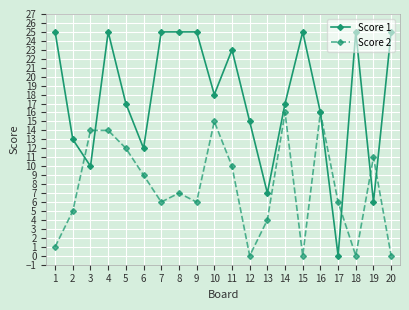

What is the highest value of the Score 2 series?

16